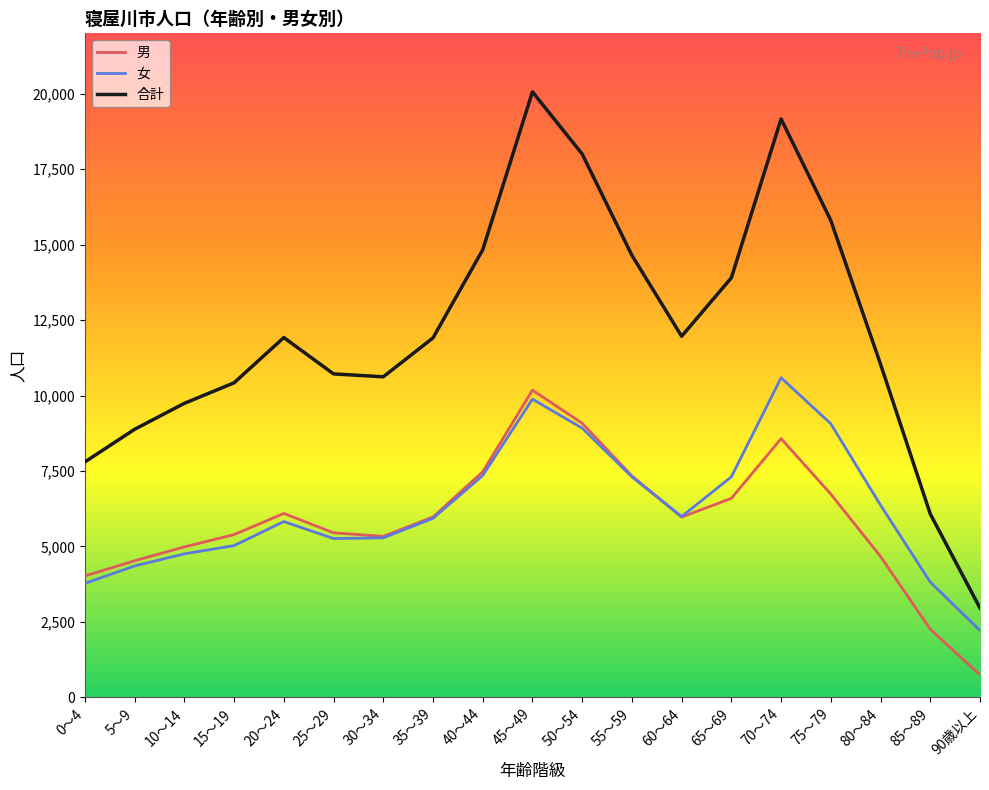

What is the maximum value shown in the chart?

20061